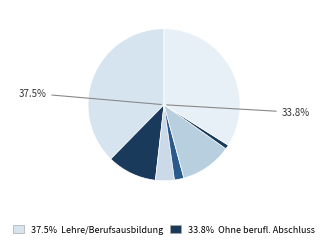

Rank the categories by value from lowest to highest.

Promotion, Master, Bachelor, Fachschulabschluss, Diplom, Ohne berufl. Abschluss, Lehre/Berufsausbildung